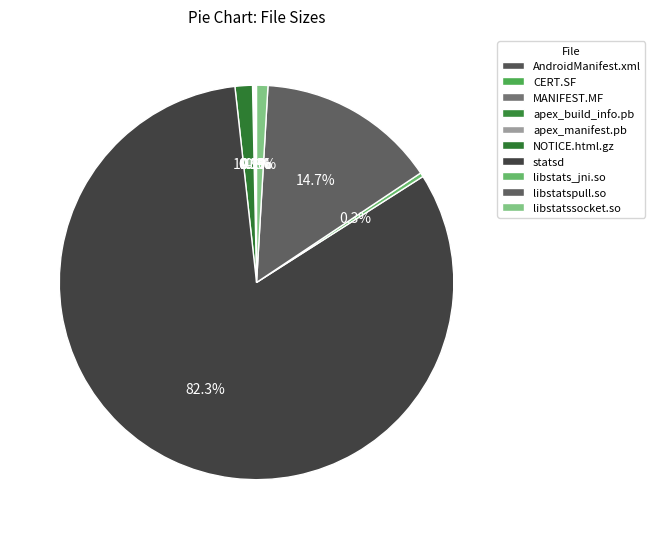

To the nearest percent, what portion does libstatssocket.so represent?

1%